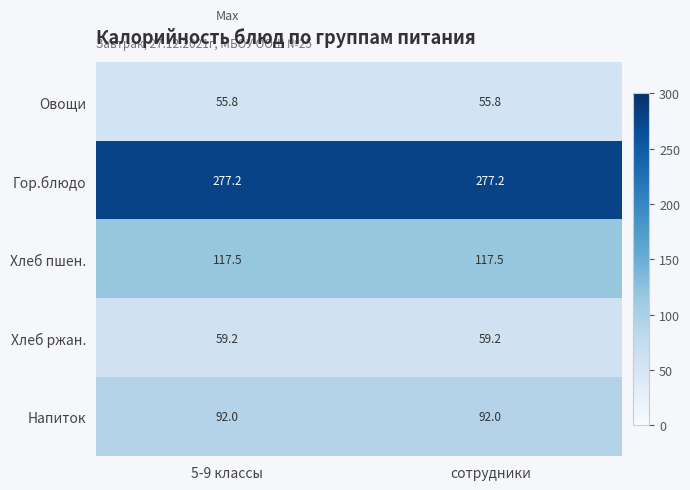

What is the average value of the Хлеб пшен. series?

117.5